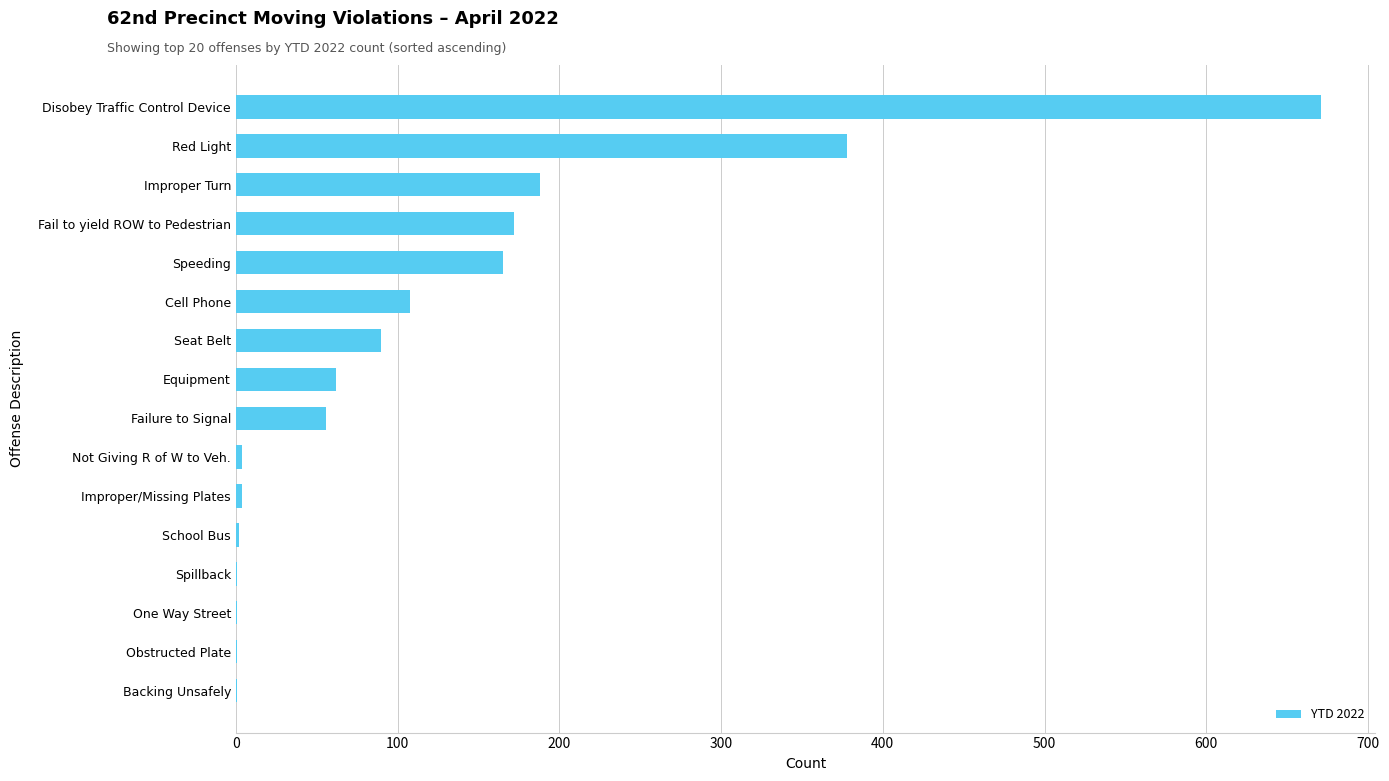

What is the ratio of the value at Improper Turn to the value at Equipment?

3.0